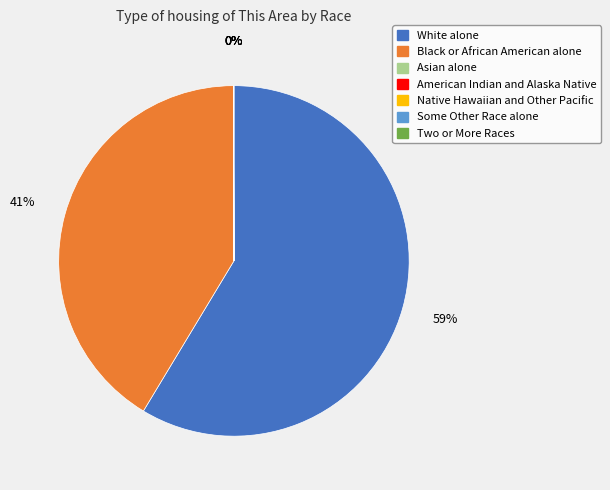

True or false: White alone accounts for 65% of the total.

False